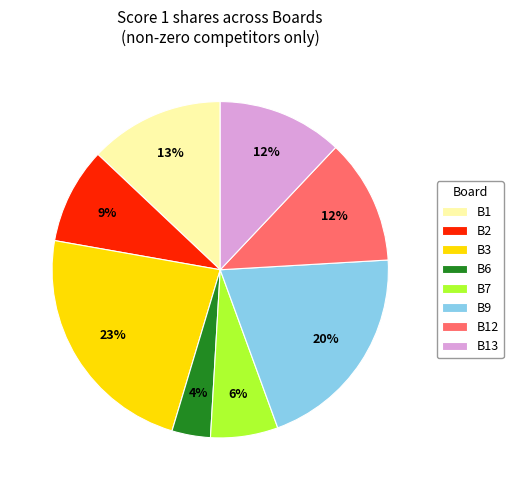

To the nearest percent, what portion does B6 represent?

4%